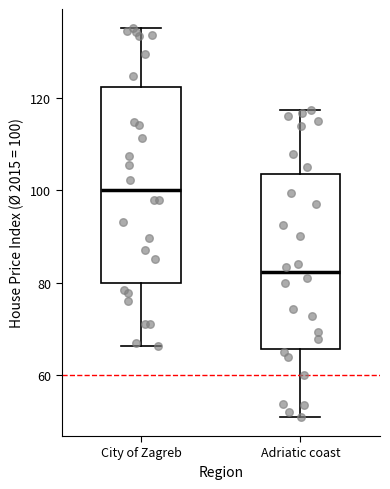

Which box's median line is the lowest?

Adriatic coast